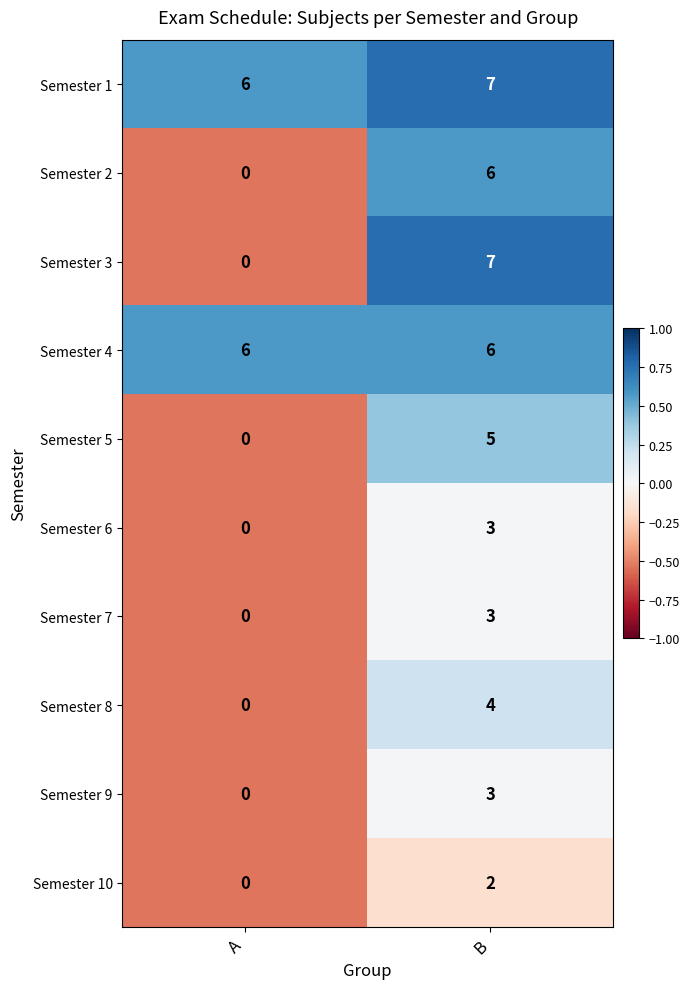

Which series changed the most between A and B?

Semester 3